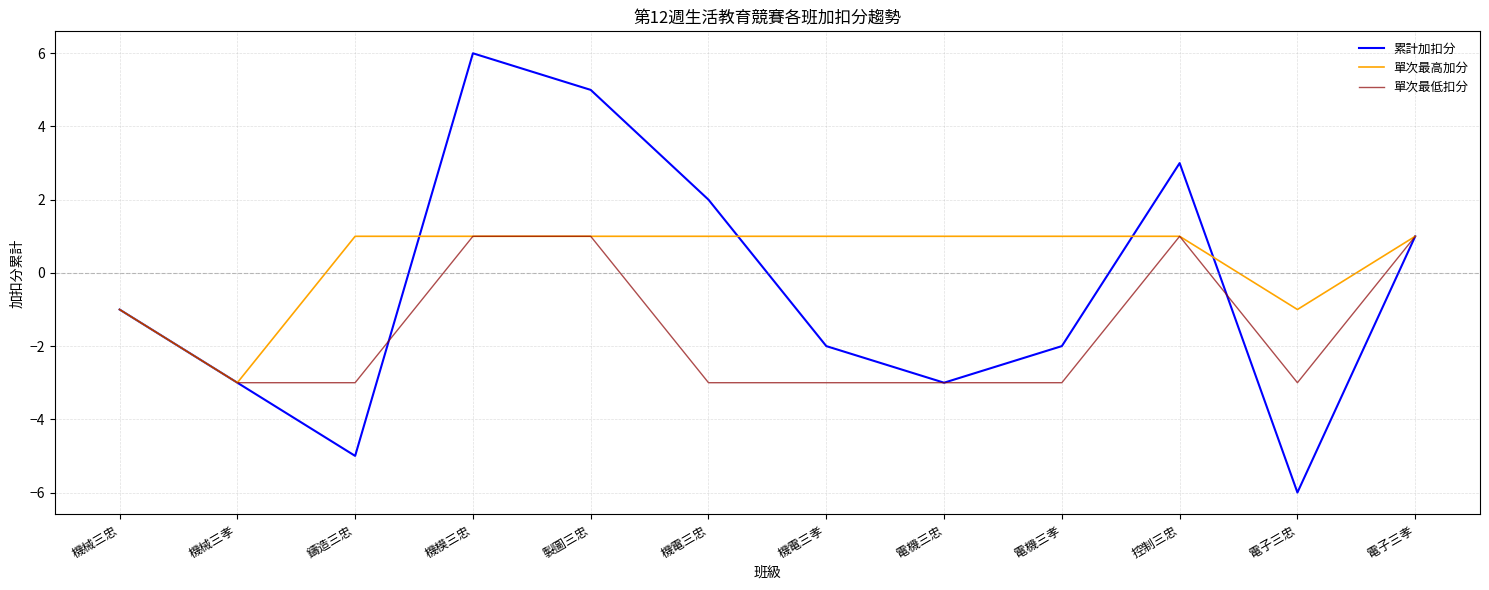

At which label is 單次最低扣分 closest to -1?

機械三忠